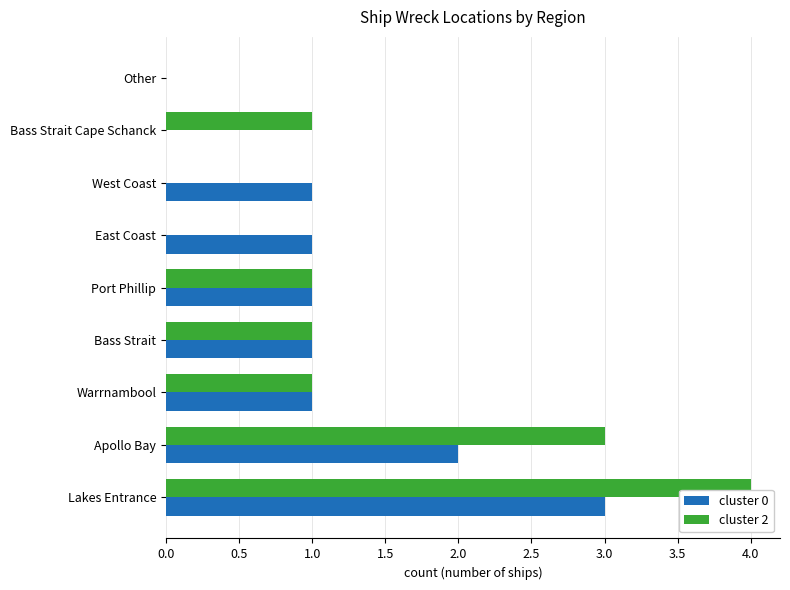

The value of cluster 2 at Apollo Bay is 1. True or false?

False